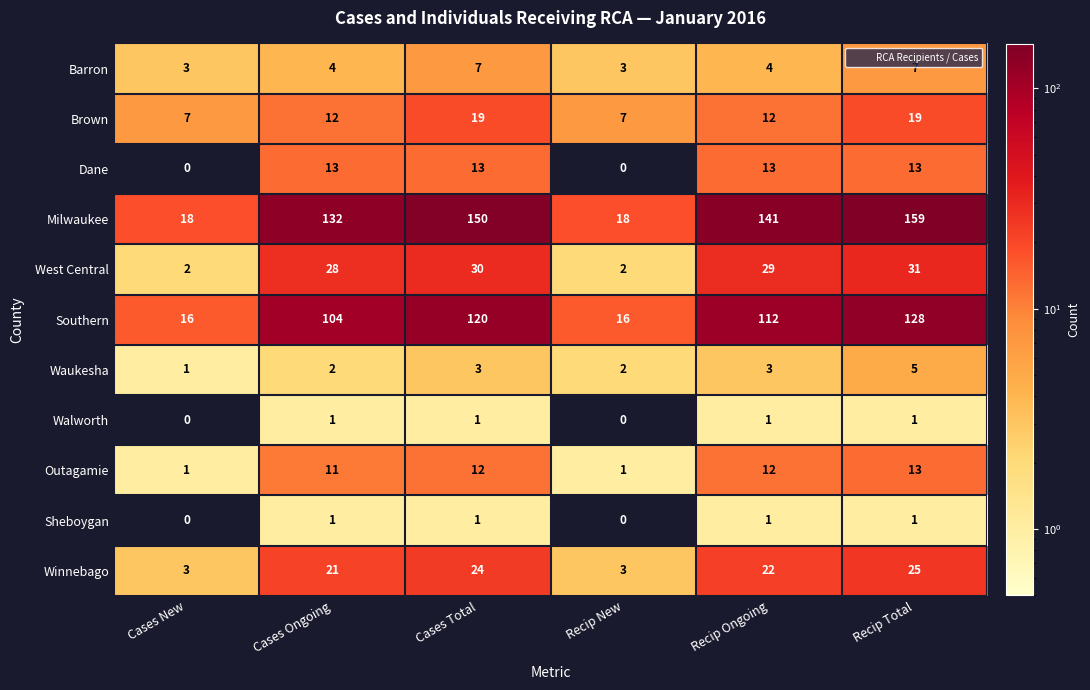

What is the difference between the maximum and second lowest values in the Waukesha series?

3